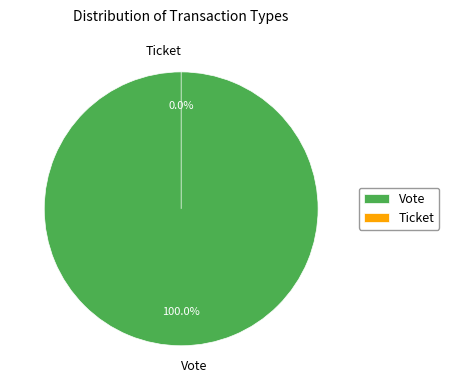

How many segments does this pie chart have?

2